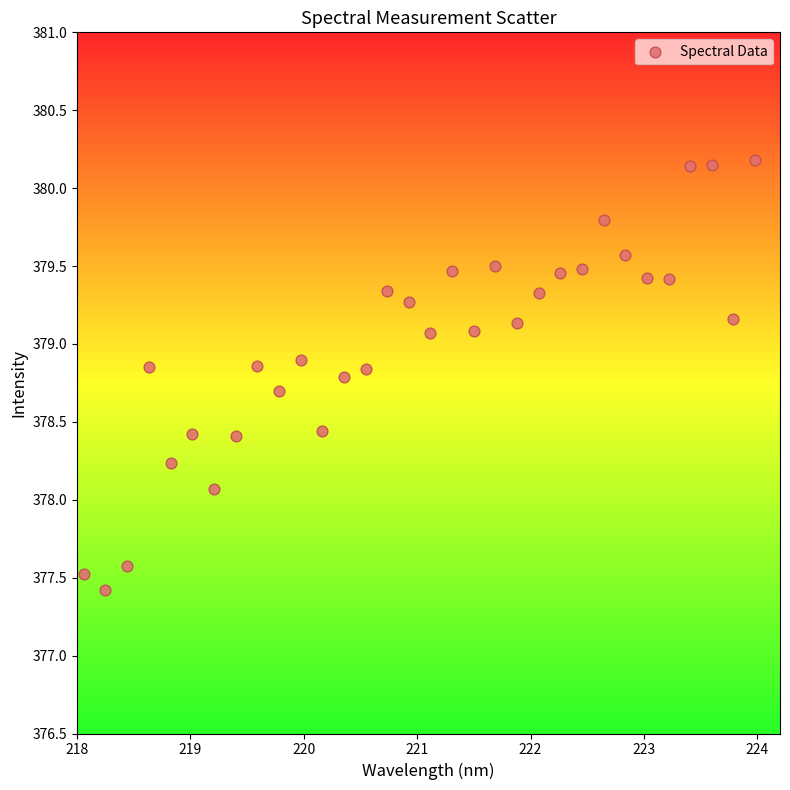

What is the range of X values (max minus min)?

5.9